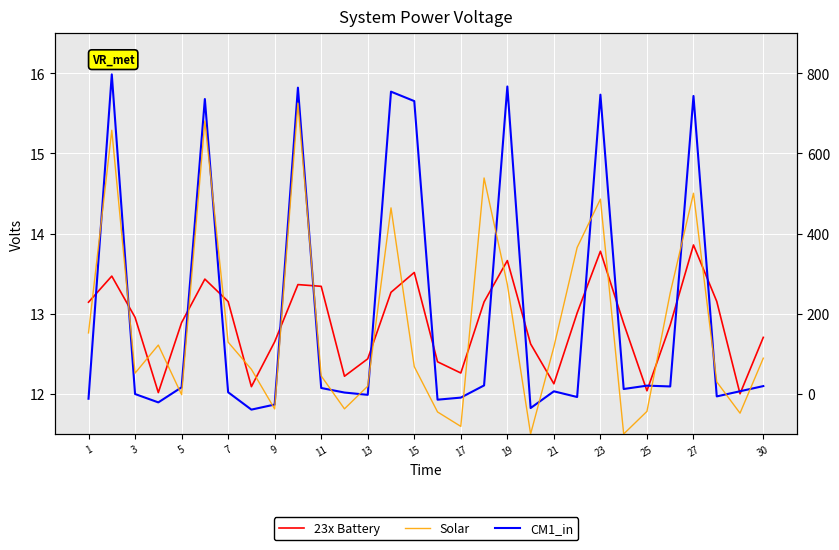

True or false: 23x Battery has more than 0 points higher than both neighbors.

True